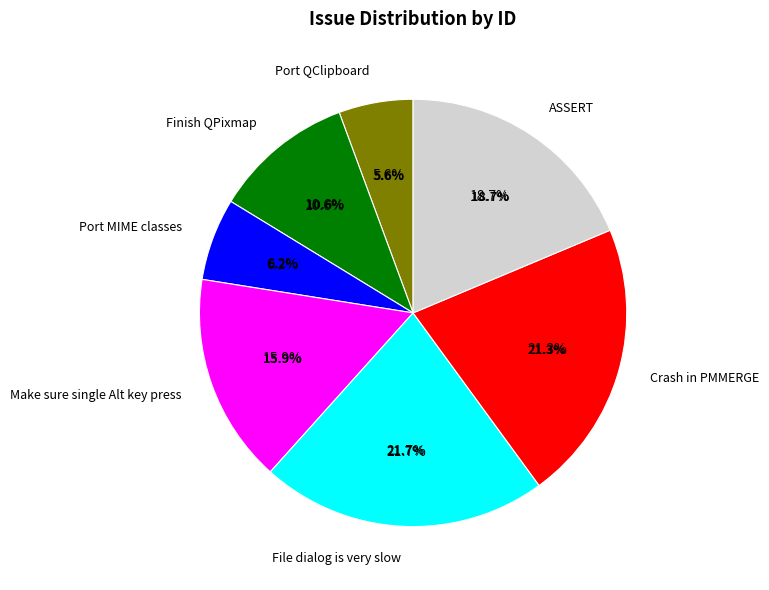

Is it true that Make sure single Alt key press is 16% of the pie?

True